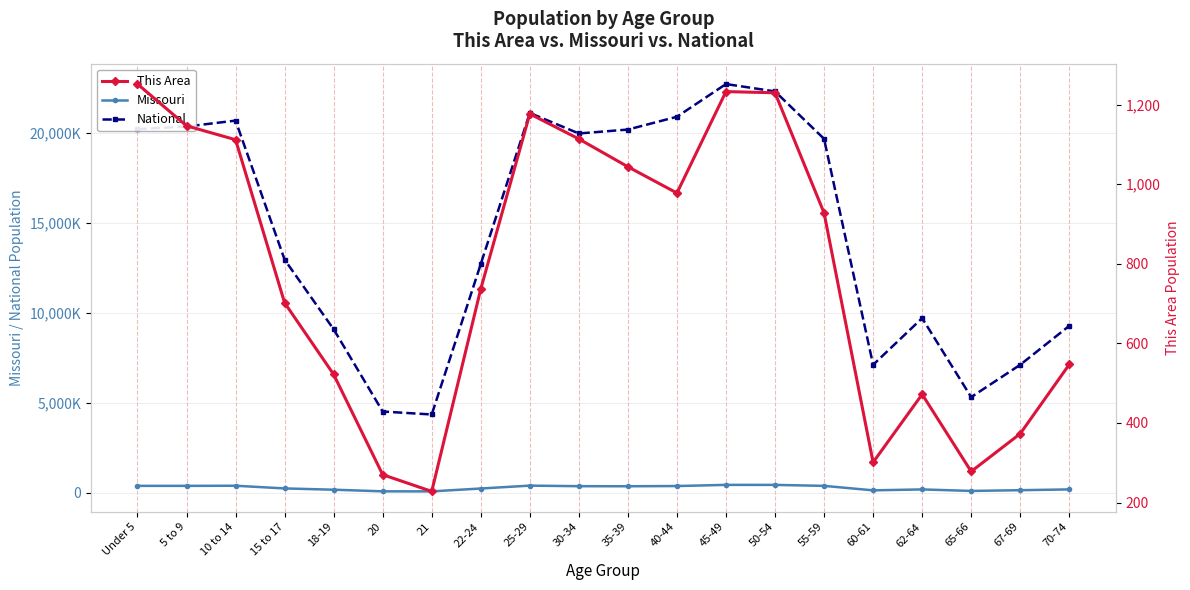

Which series changed the most between 22-24 and 67-69?

National